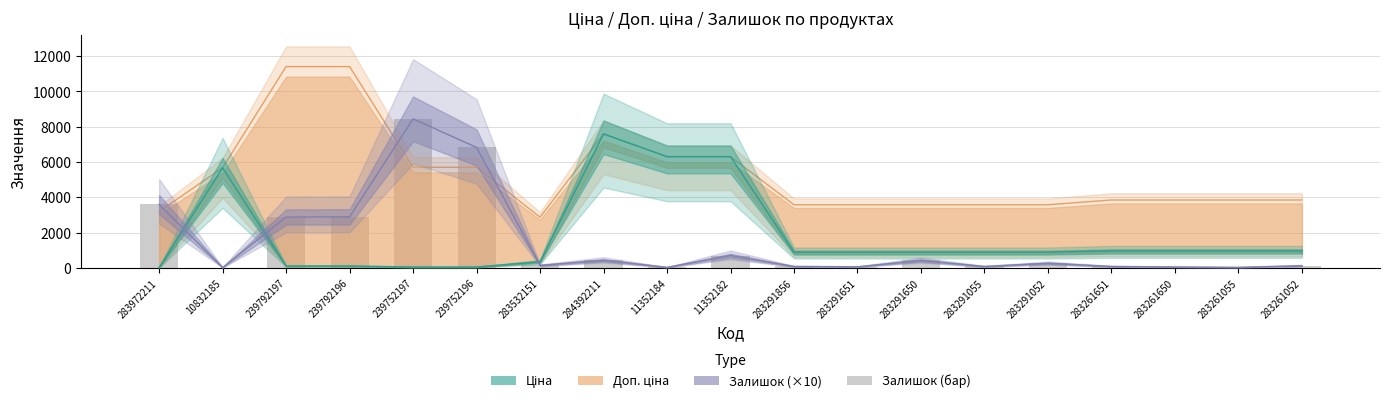

Which label corresponds to the smallest value in the chart?

10832185